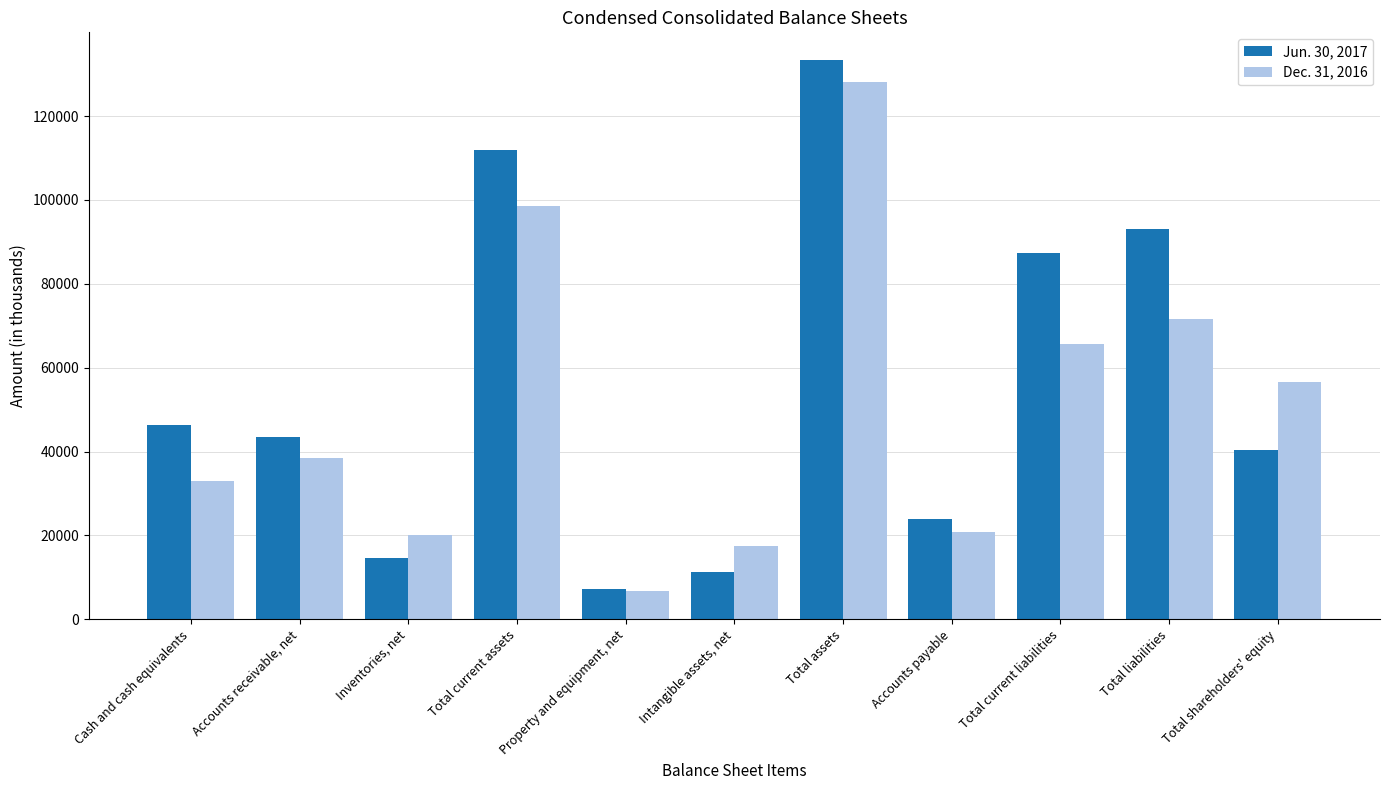

List the labels in order of Dec. 31, 2016 value, smallest first.

Property and equipment, net, Intangible assets, net, Inventories, net, Accounts payable, Cash and cash equivalents, Accounts receivable, net, Total shareholders' equity, Total current liabilities, Total liabilities, Total current assets, Total assets